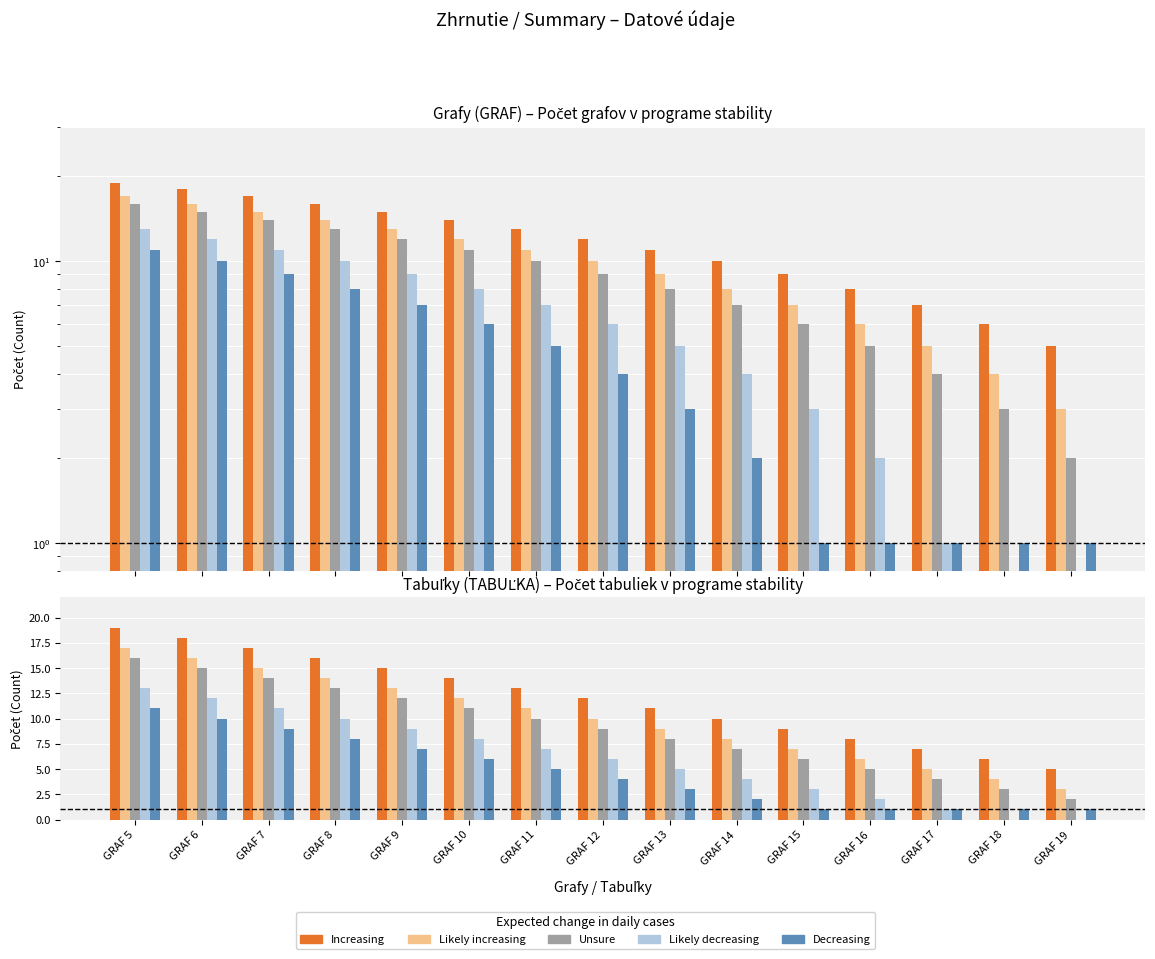

What are all the series names shown in the legend?

Increasing, Likely increasing, Unsure, Likely decreasing, Decreasing